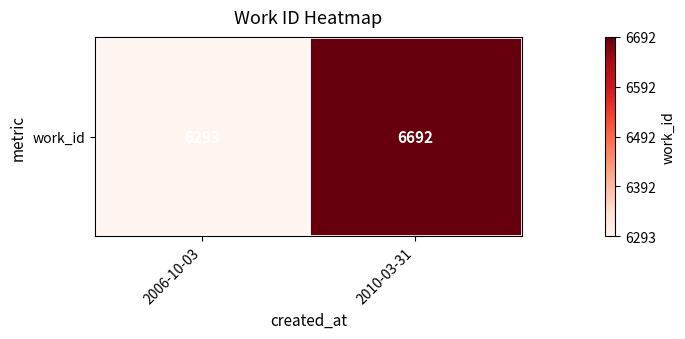

Count the number of data series in this chart.

1